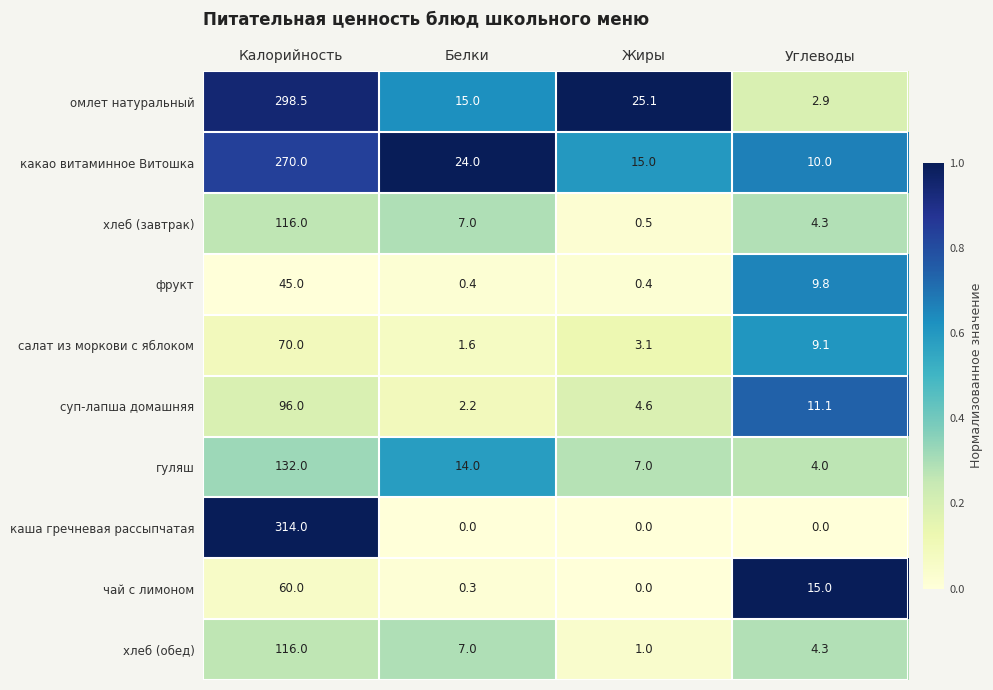

Which series has the largest range (max minus min)?

каша гречневая рассыпчатая